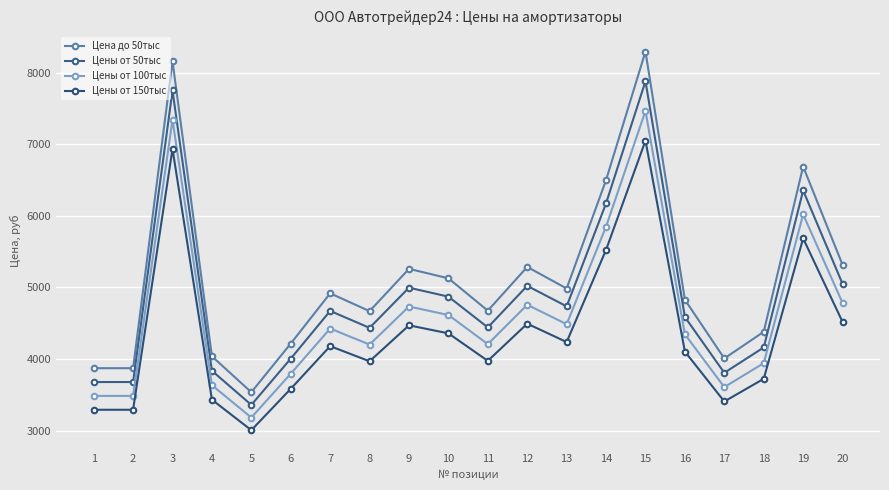

Rank the series by their maximum value, from lowest to highest.

Цены от 150тыс, Цены от 100тыс, Цены от 50тыс, Цена до 50тыс